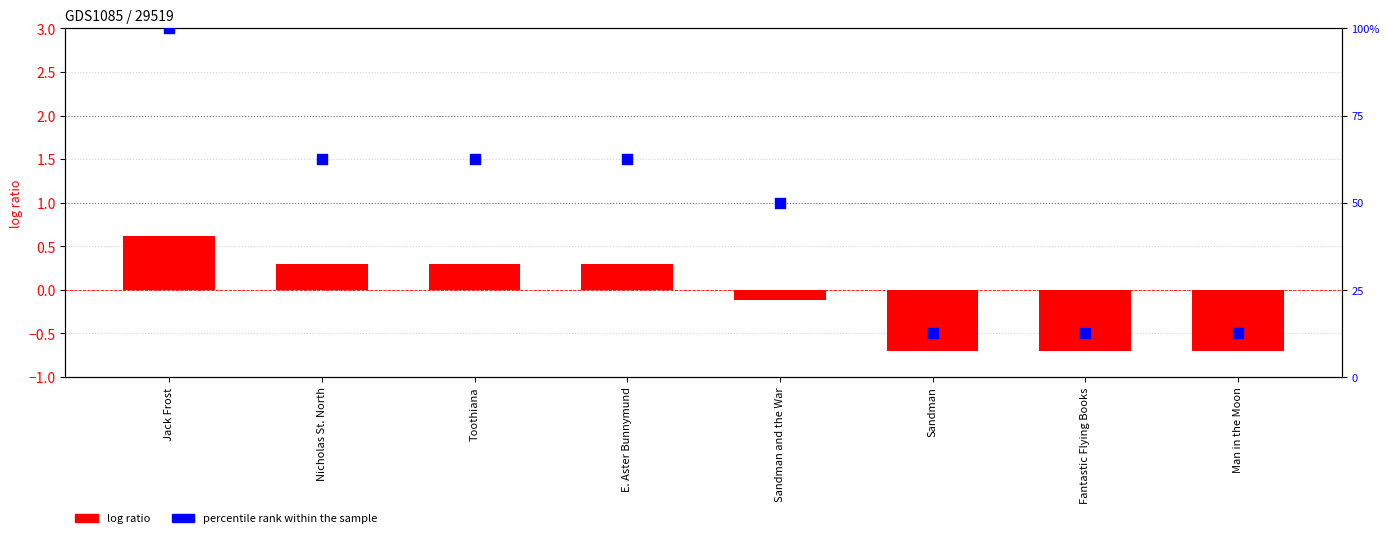

At which category is the sum across all series the highest?

Jack Frost